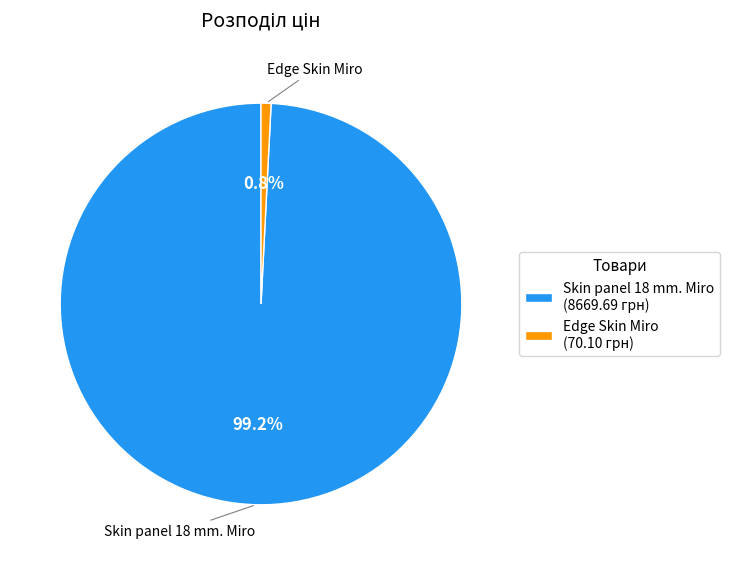

What percentage is the Skin panel 18 mm. Miro slice, to the nearest percent?

99%